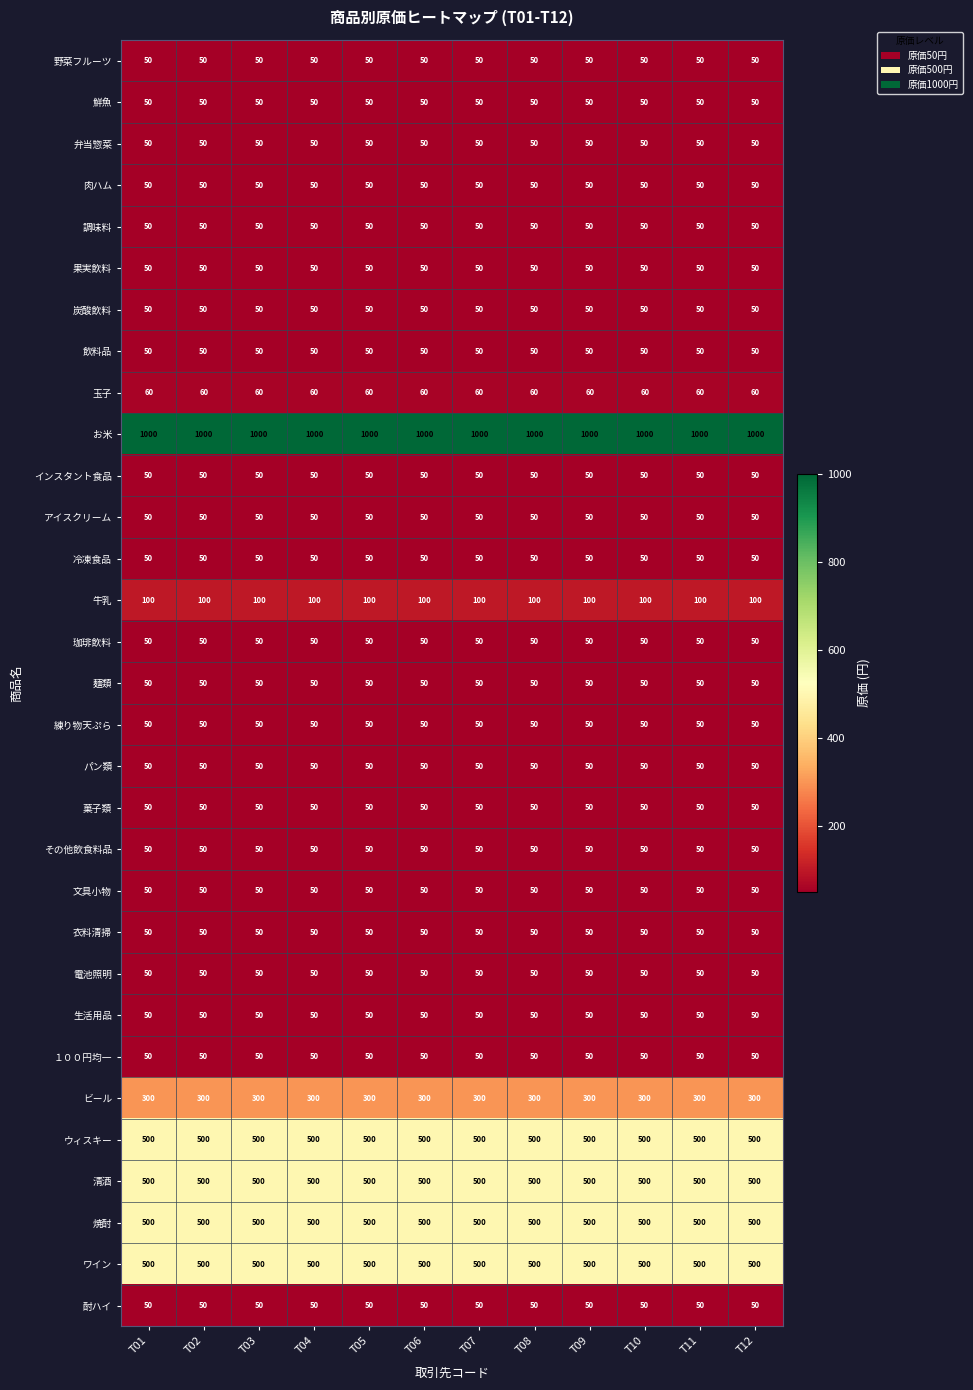

The value of 練り物天ぷら at T03 is 50. True or false?

True